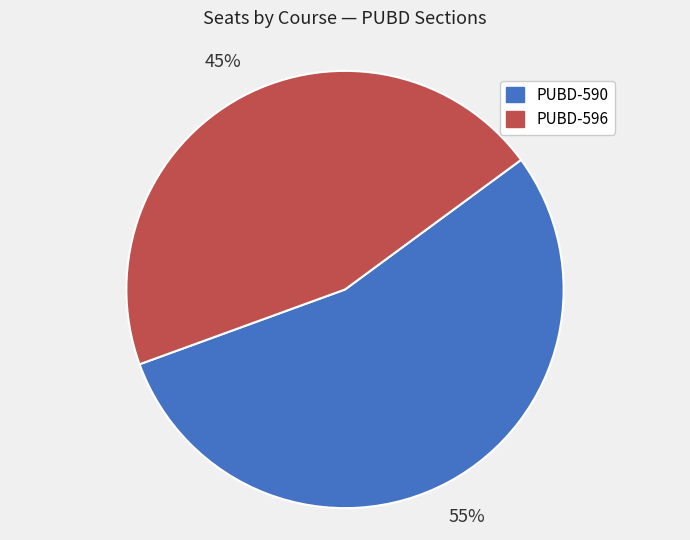

Which has a higher value, PUBD-590 or PUBD-596?

PUBD-590